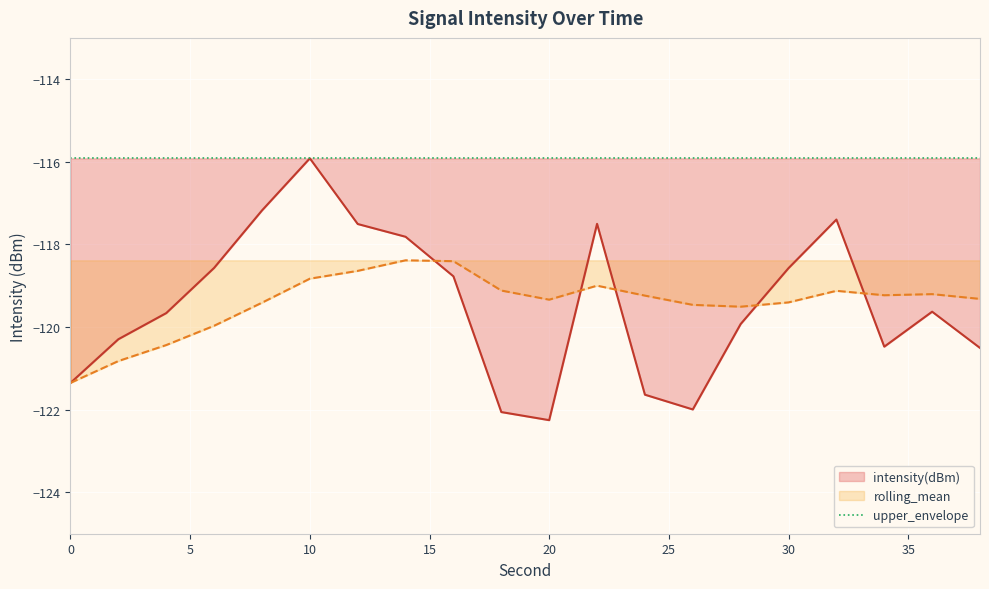

How many intersections are there between intensity(dBm) and rolling_mean?

5